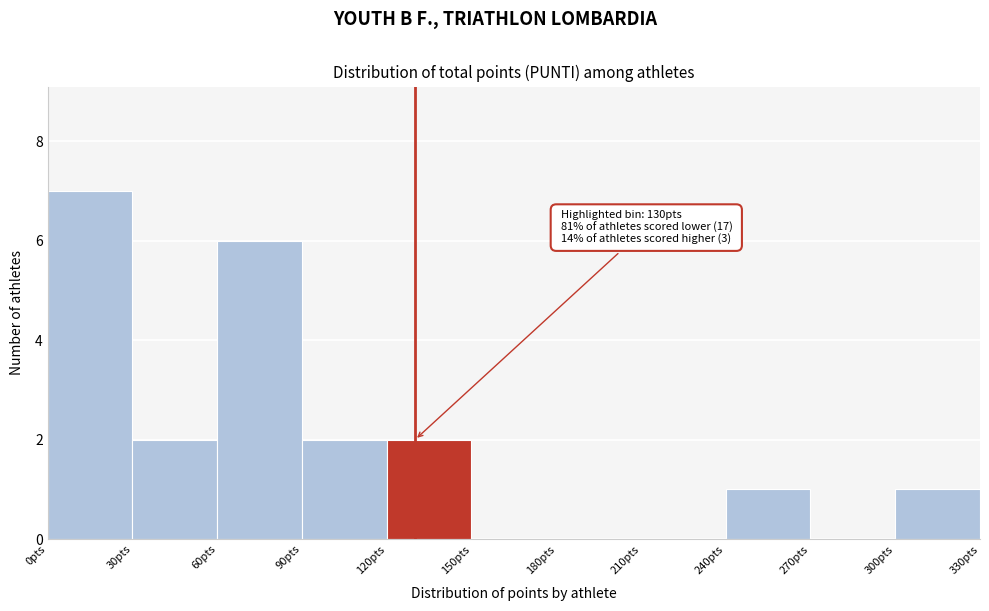

Over which range of the x-axis is the bar tallest?

0 to 30